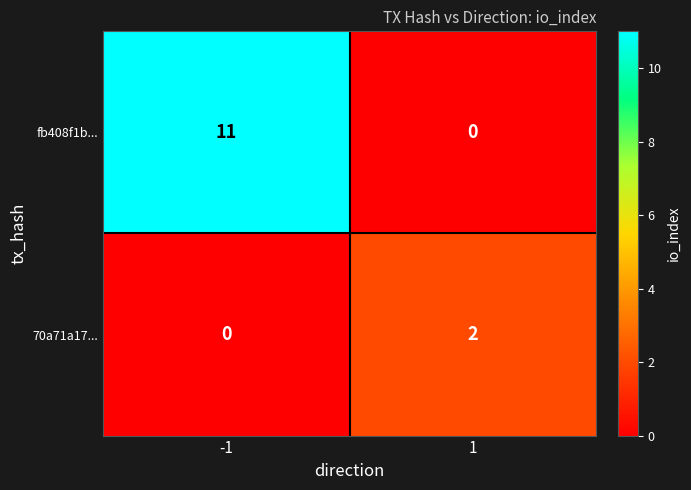

The value of 70a71a17... at -1 is 0. True or false?

True